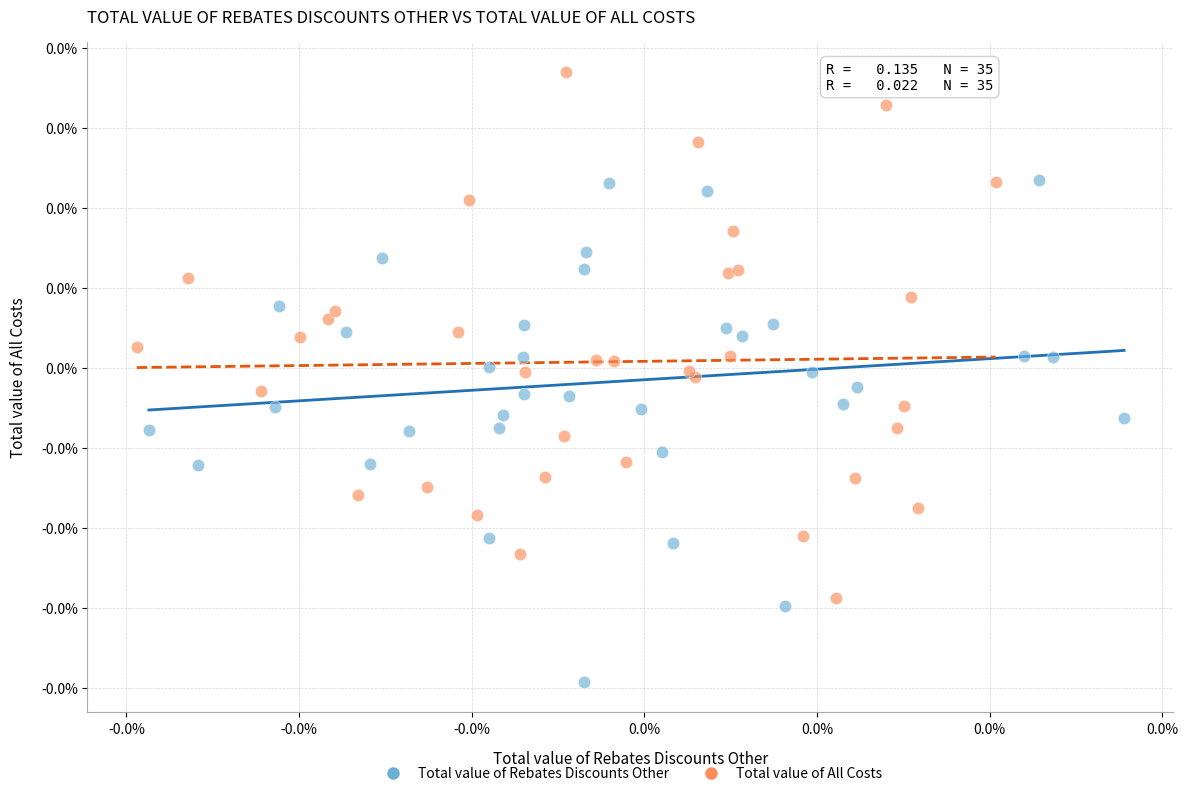

Which series has the largest Y range (max minus min)?

Total value of All Costs